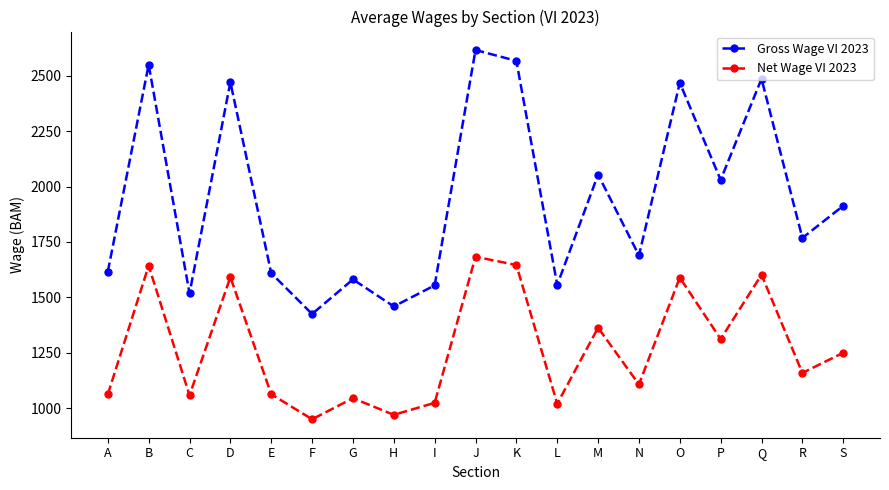

What is the value of the Net Wage VI 2023 point at the 14th from the left?

1107